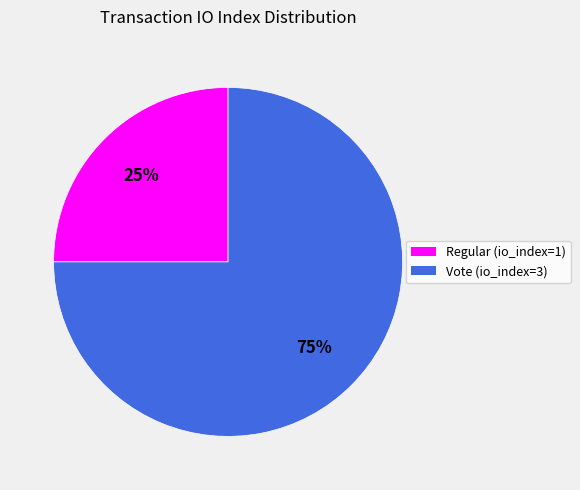

Combined, do Regular (io_index=1) and Vote (io_index=3) account for over 50%?

Yes